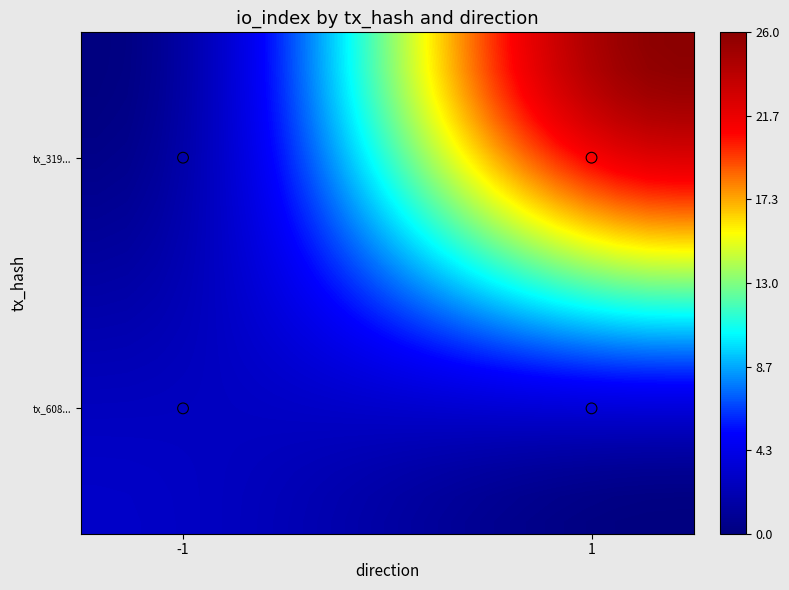

How many series are shown in this chart?

20